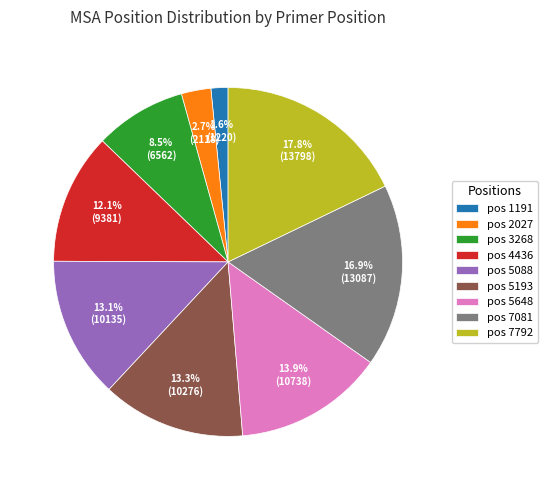

Between pos 3268 and pos 5648, which is larger?

pos 5648